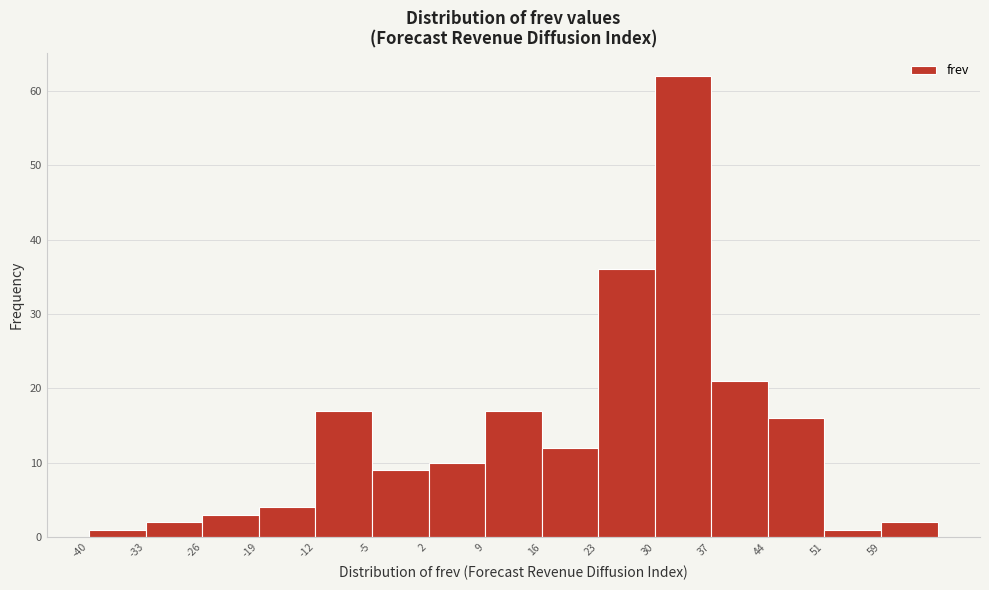

Reading left to right, list every bar in this chart as the range it spans on the x-axis followed by its height. Neither the bar edges nor the heights are printed on the chart, so give them approximately, as read against the axes.

-40 to -33: 1
-33 to -26: 2
-26 to -19: 3
-19 to -12: 4
-12 to -5: 17
-5 to 2: 9
2 to 9: 10
9 to 16: 17
16 to 23: 12
23 to 30: 36
30 to 37: 62
37 to 44: 21
44 to 51: 16
51 to 59: 1
59 to 66: 2